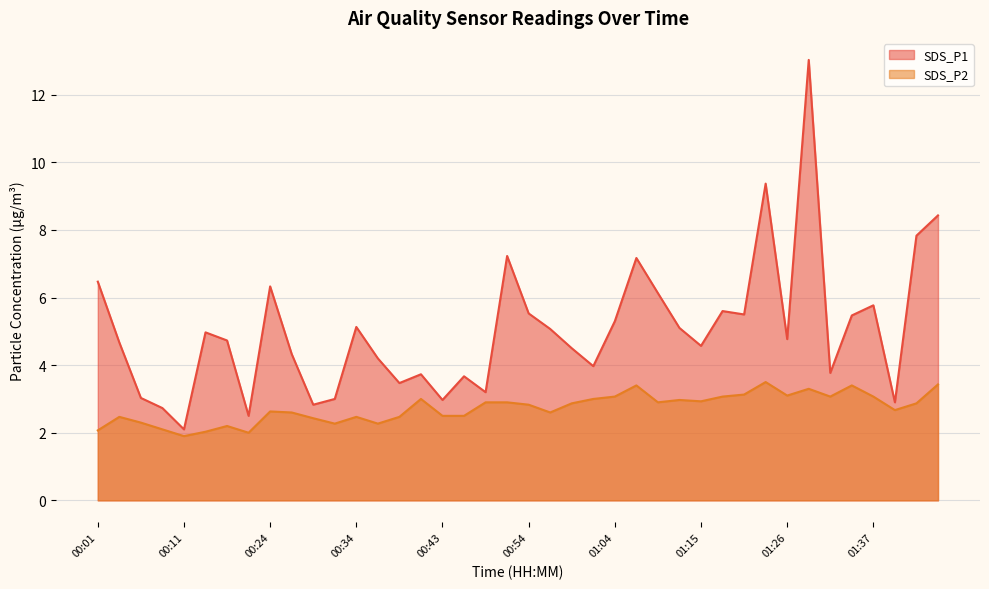

Between 00:59 and 00:06, which is larger?

00:59